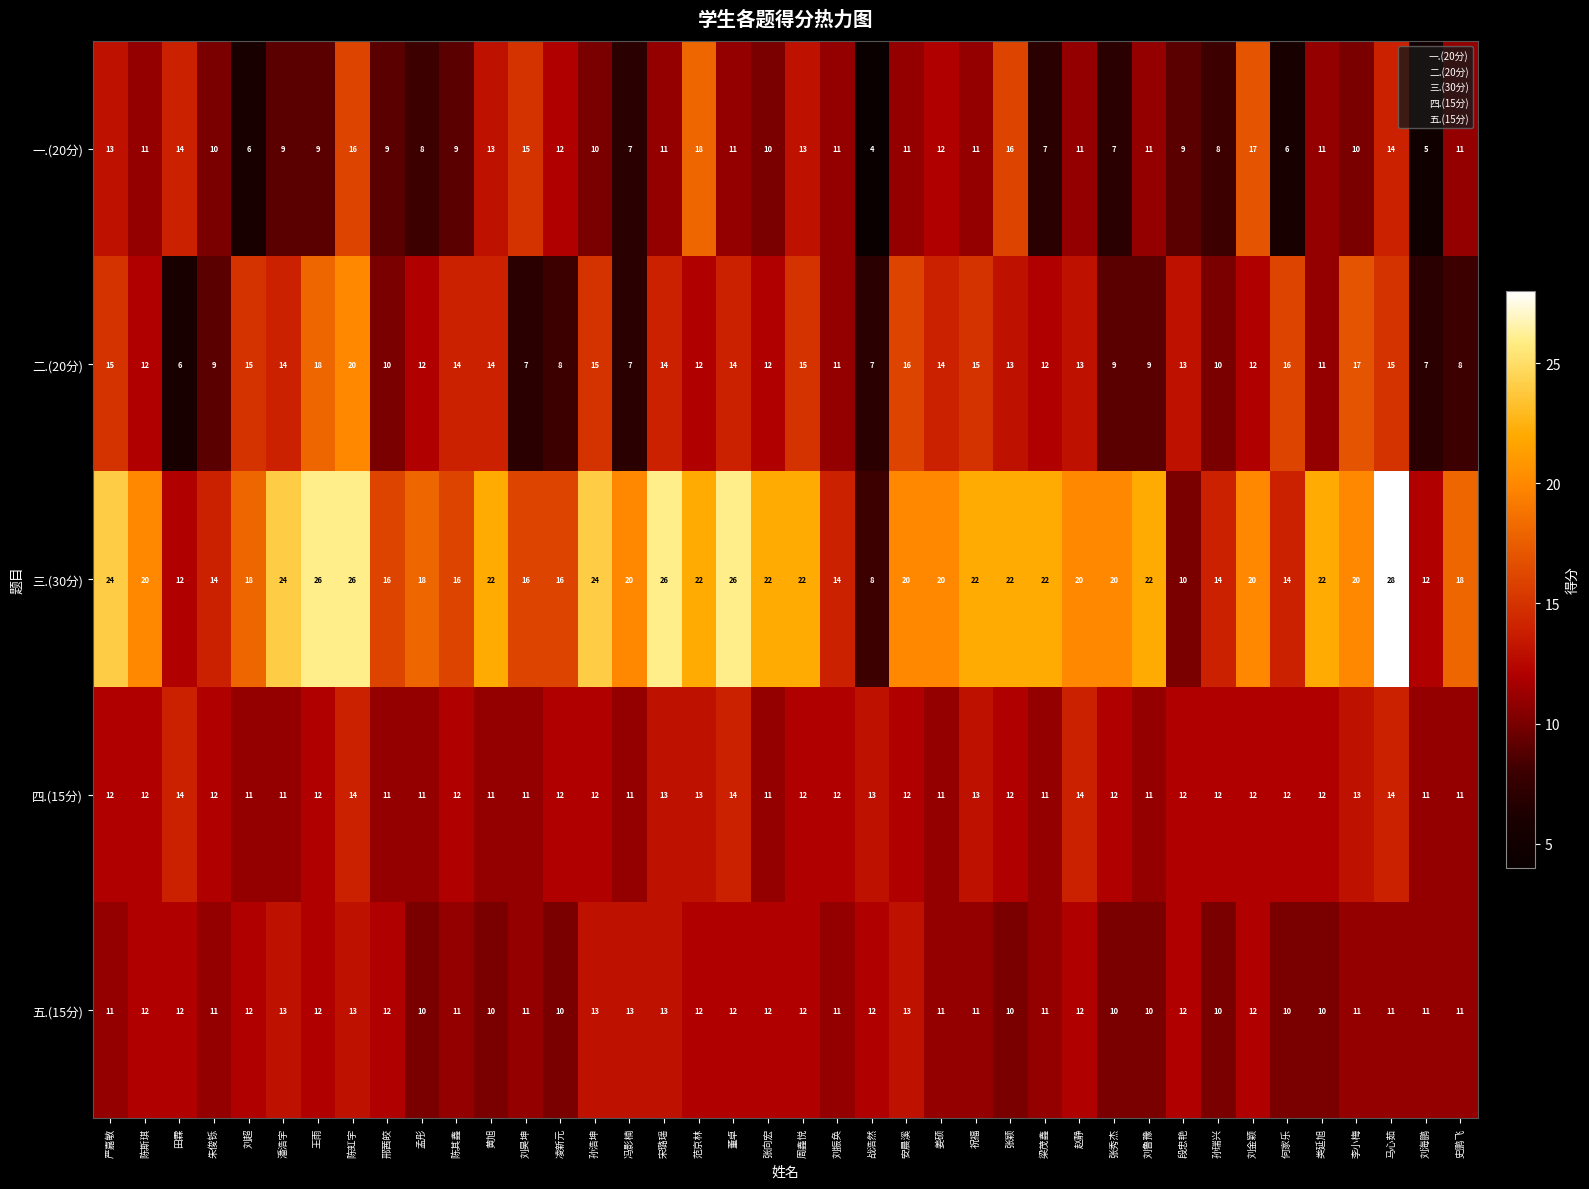

Rank the series by their maximum value, from lowest to highest.

五.(15分), 四.(15分), 一.(20分), 二.(20分), 三.(30分)